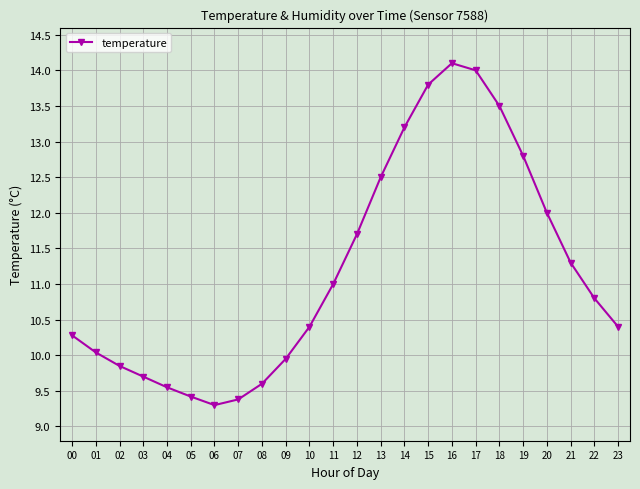

What is the minimum value shown in the chart?

9.3